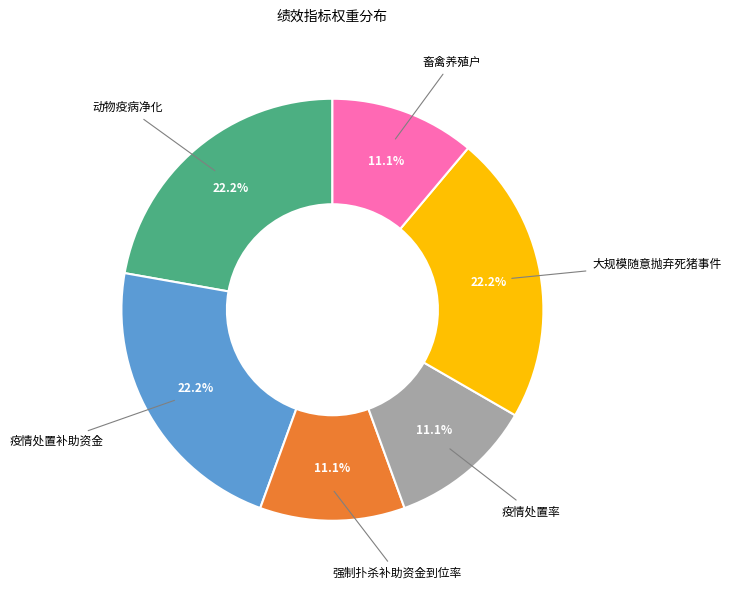

Does any single category account for the majority?

No